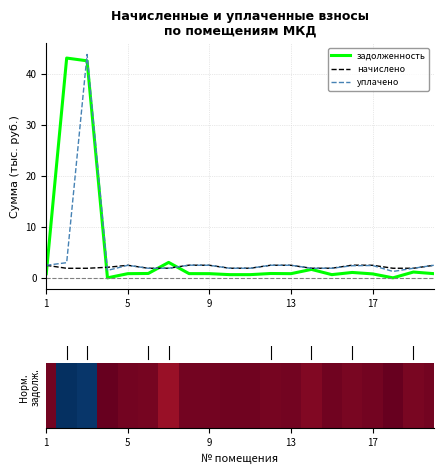

What is the maximum value for уплачено?

43.9